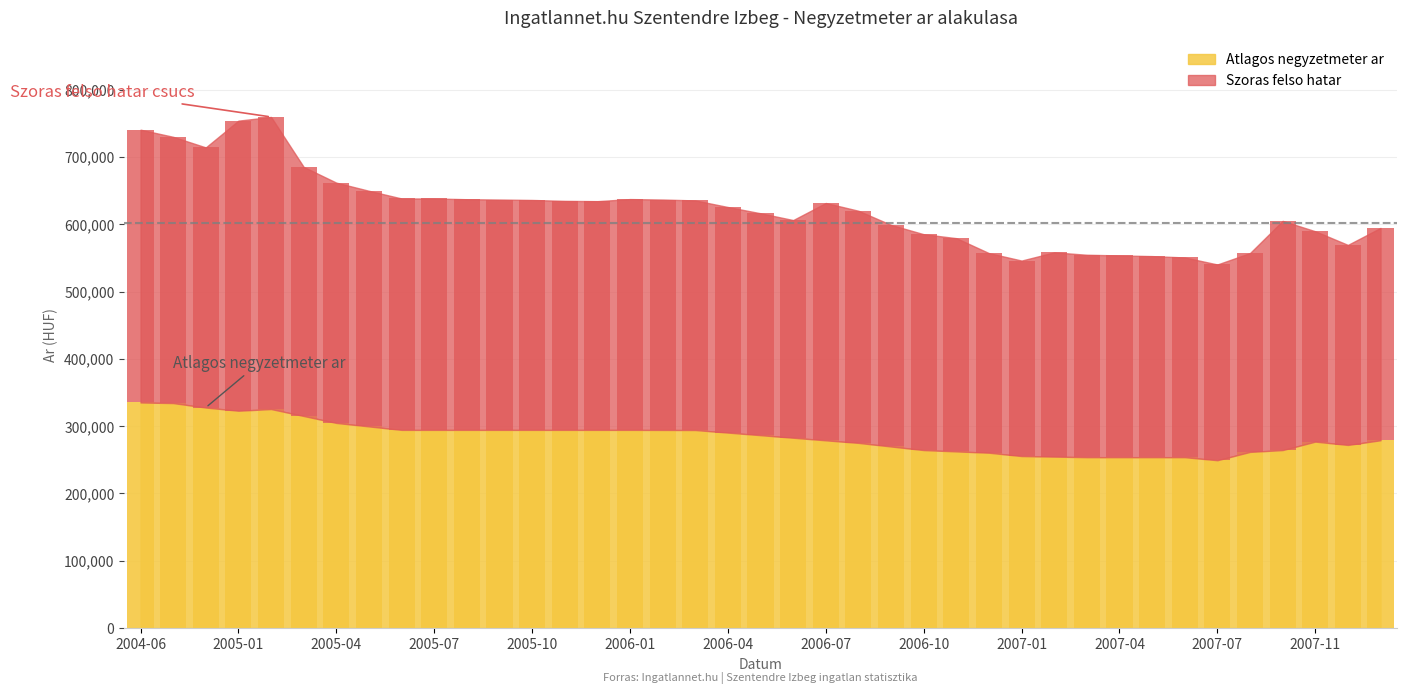

What position from the right is 2006-10?

15